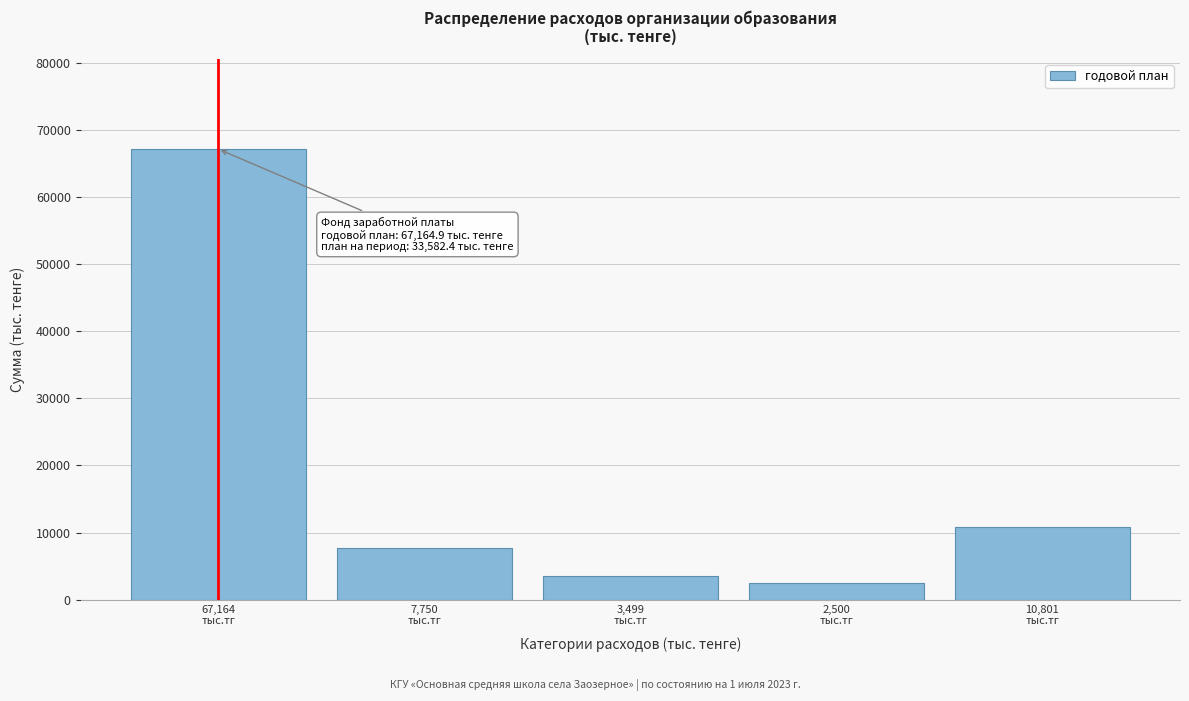

Reading left to right, what are all the values shown in this chart?

67164.9	7750.8	3499.0	2500.0	10801.0